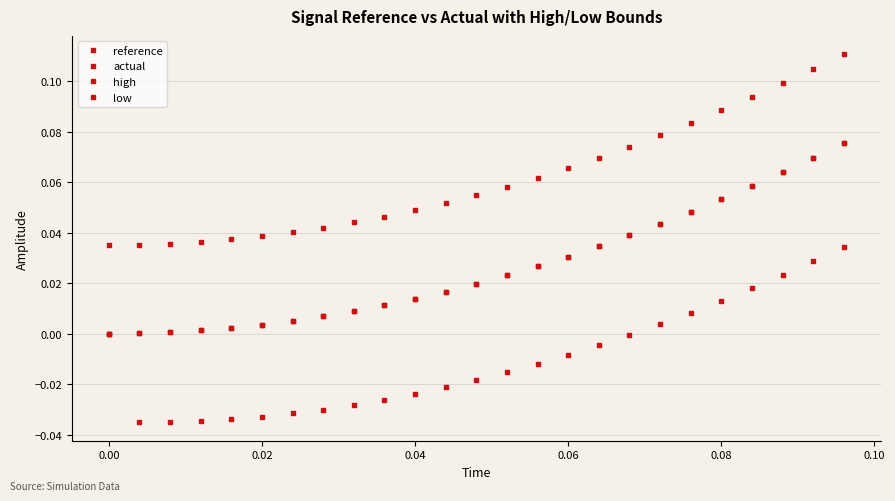

How many distinct data groups are displayed?

4